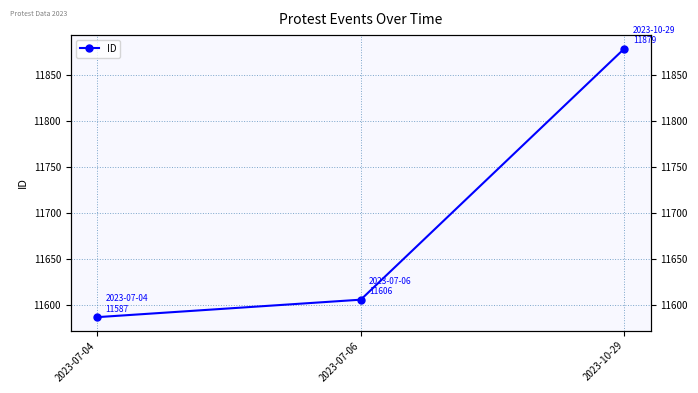

What is the difference between the maximum and minimum values?

292